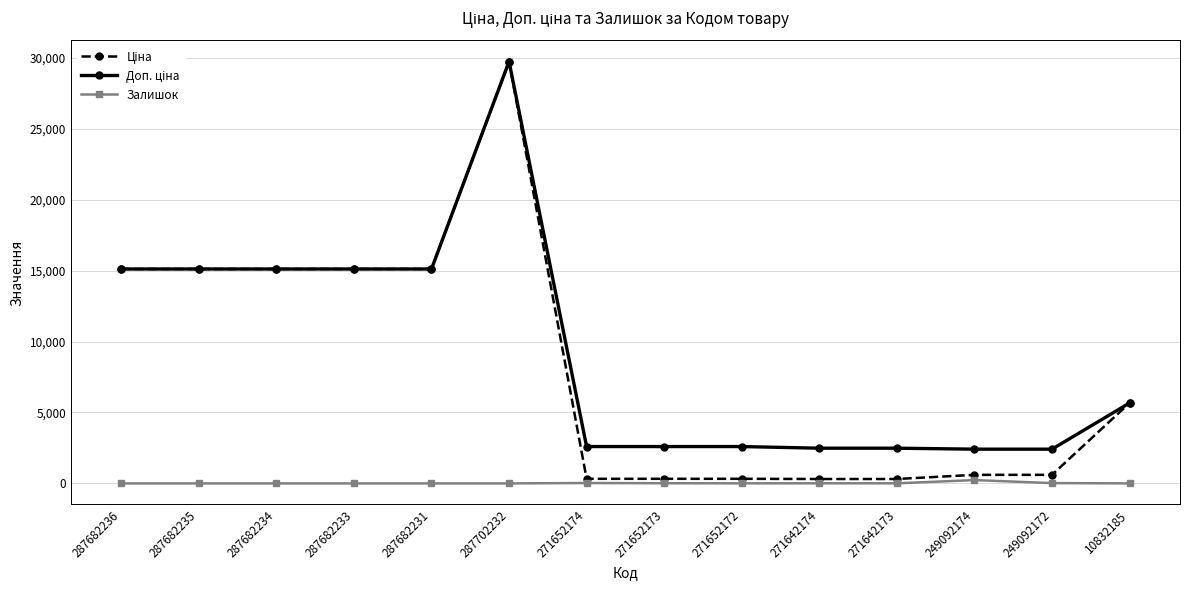

The value of Залишок at 287682235 is 0.0. True or false?

True